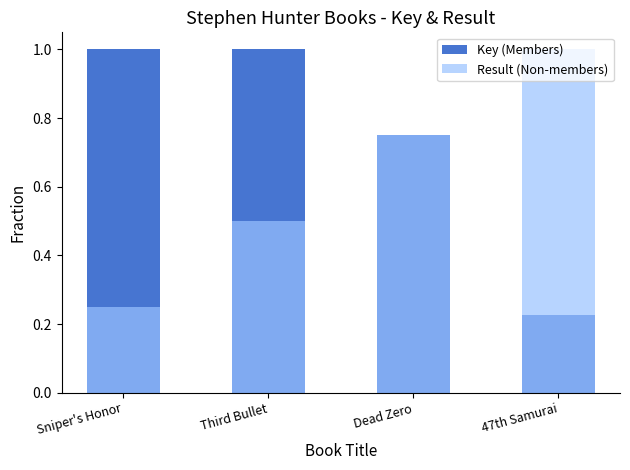

Rank the categories by Key (Members) value from highest to lowest.

Sniper's Honor, Third Bullet, Dead Zero, 47th Samurai